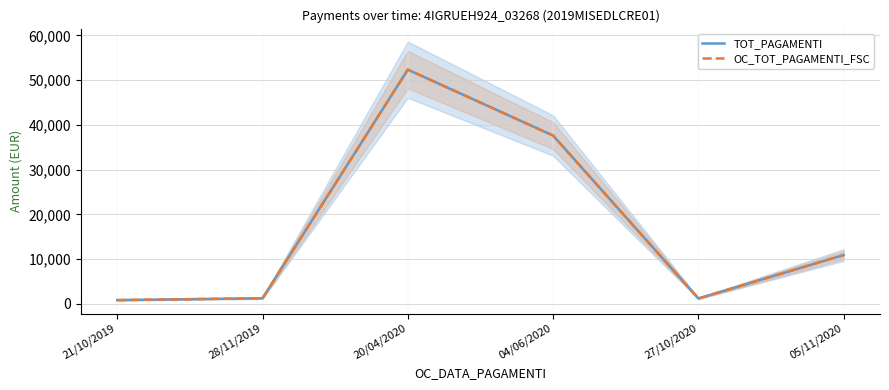

True or false: OC_TOT_PAGAMENTI_FSC and TOT_PAGAMENTI intersect in this chart.

False